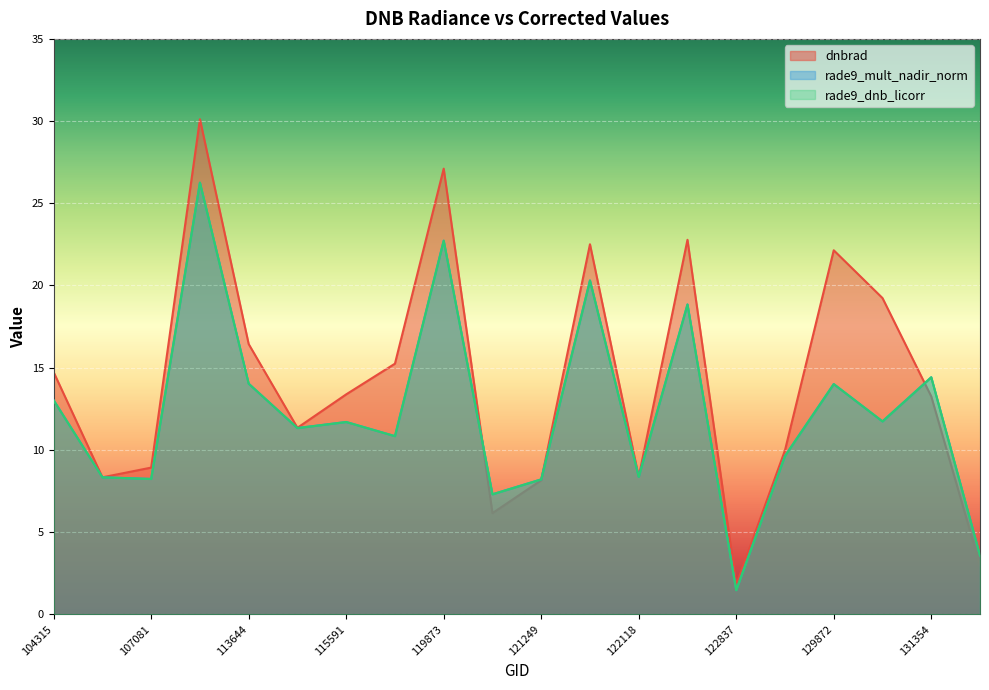

Count the number of categories in the chart.

20